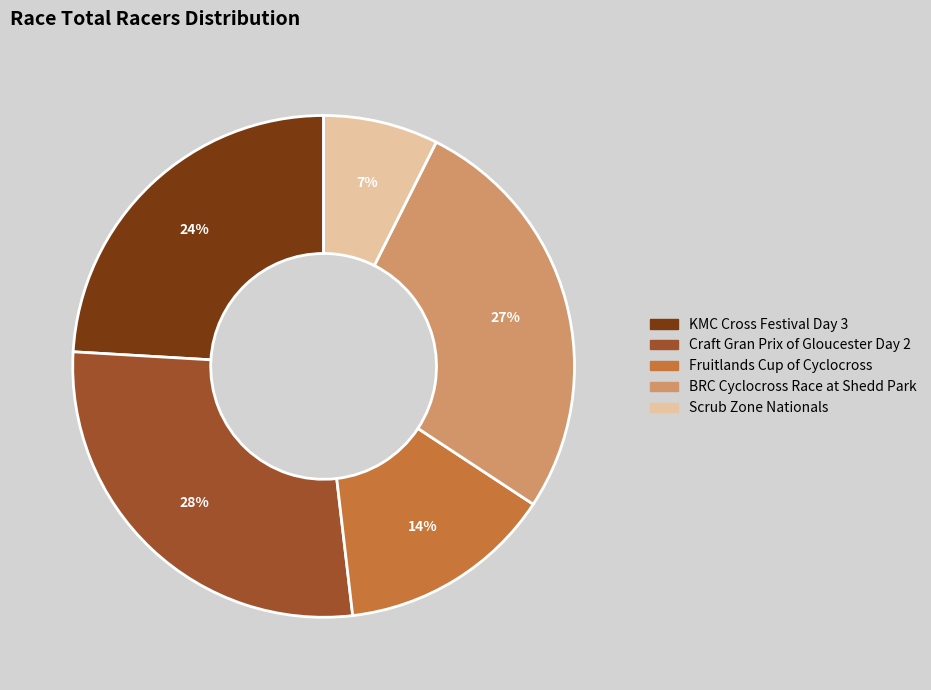

How many segments does this pie chart have?

5